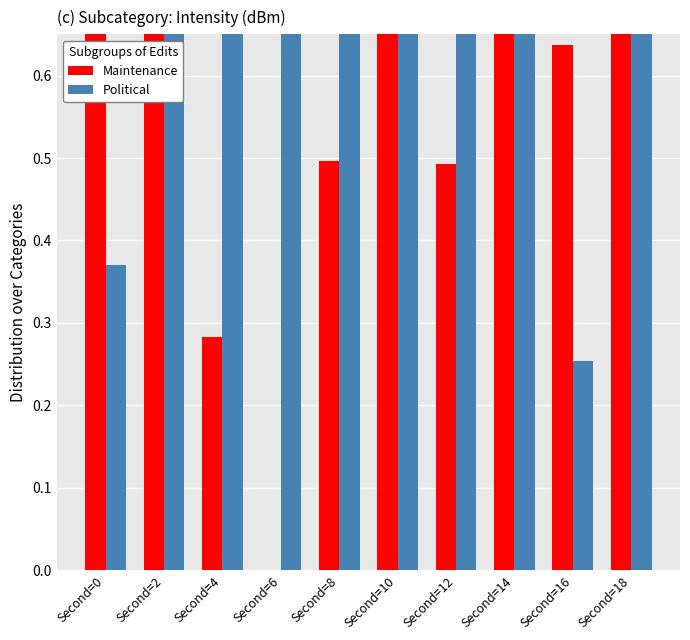

At which category is the sum across all series the highest?

Second=14